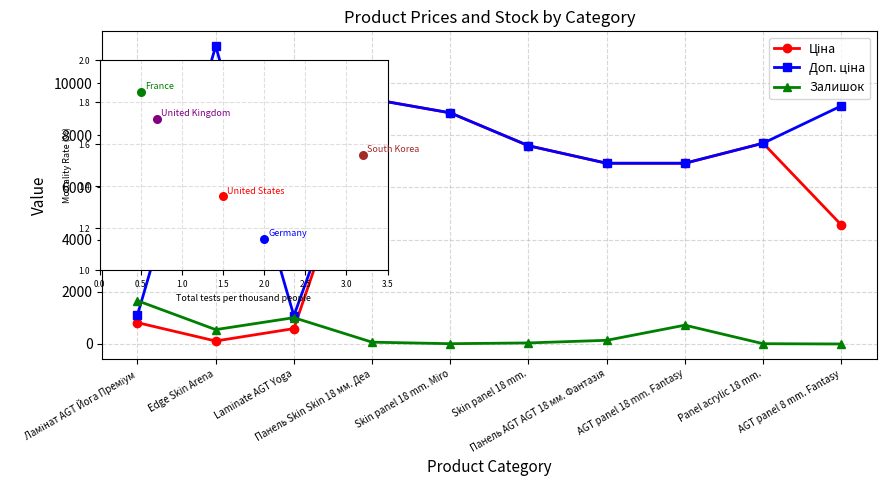

Which series has the largest total across all categories?

Доп. ціна